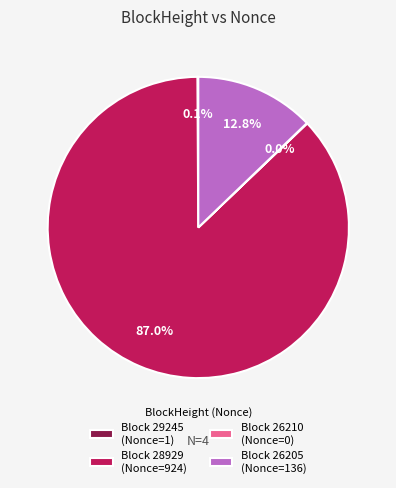

Approximately how many times larger is the value at Block 28929 (Nonce=924) compared to Block 26205 (Nonce=136)?

6.8